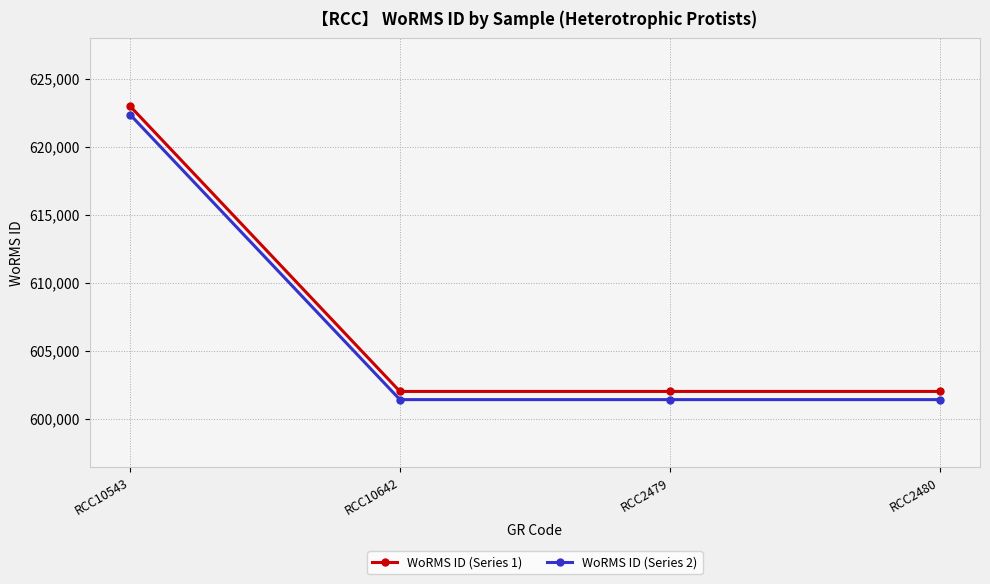

What is the greatest value displayed?

623007.0